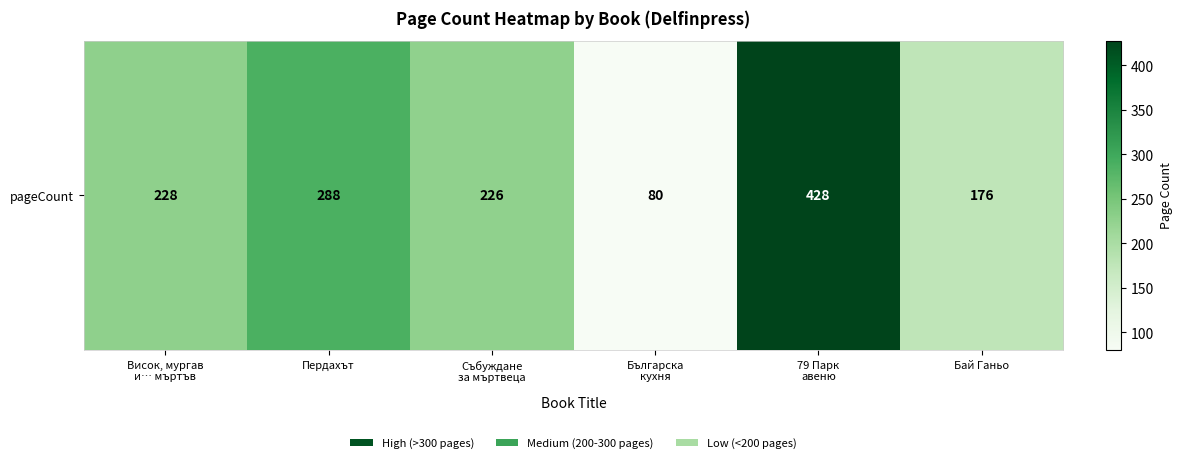

Reading left to right, transcribe all the data shown in this chart.

228	288	226	80	428	176